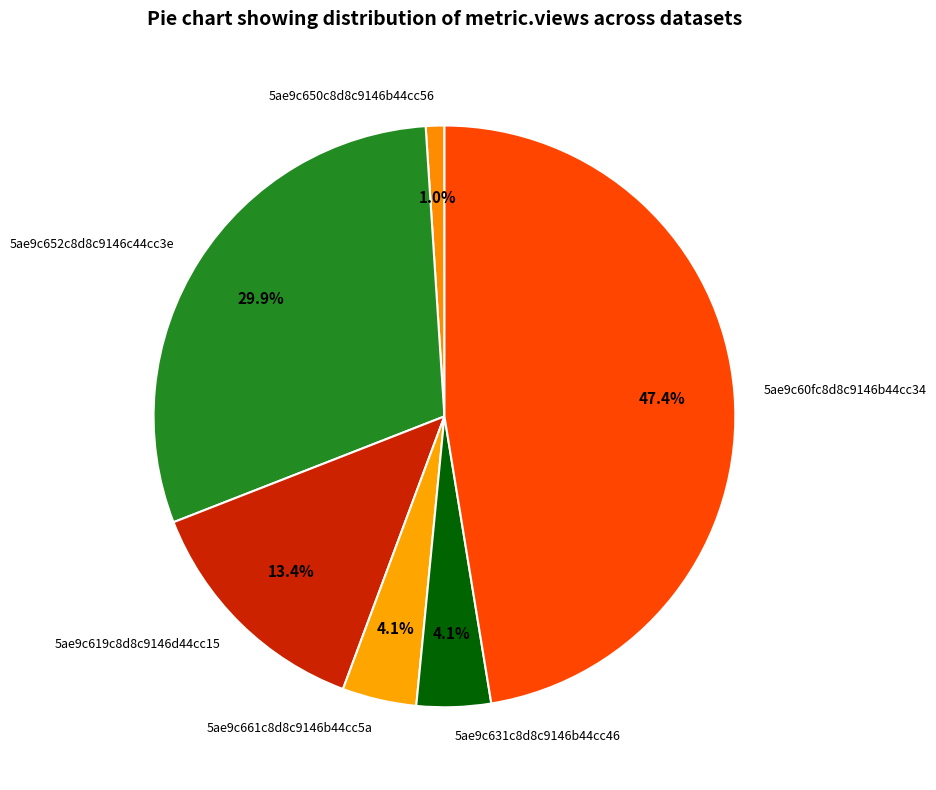

How many slices are in this pie chart?

6